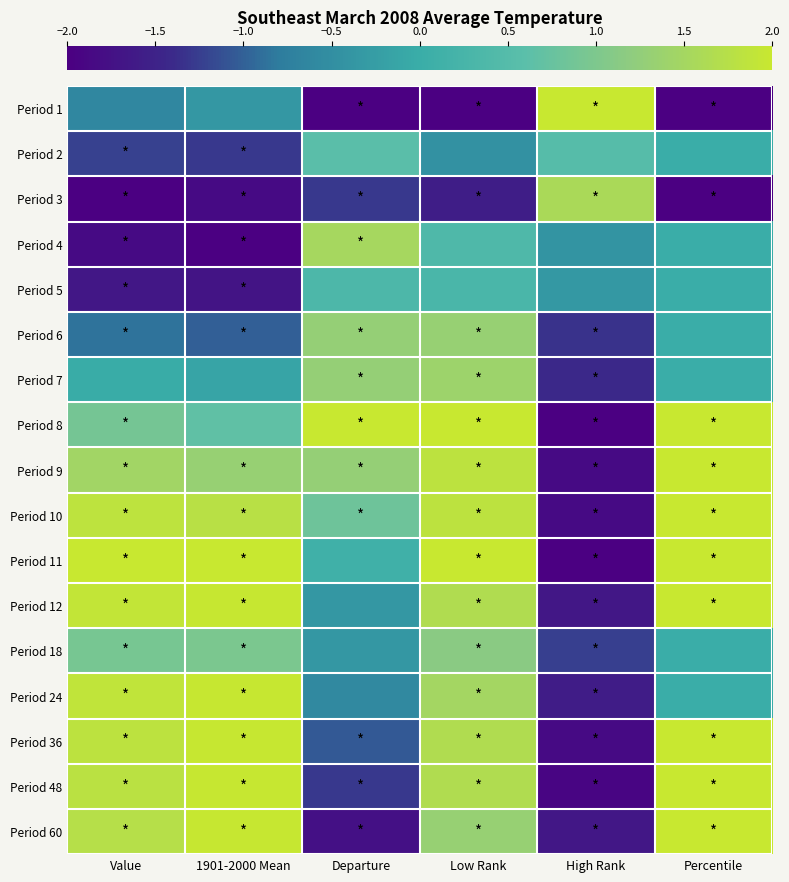

What is the minimum value shown in the chart?

-2.0